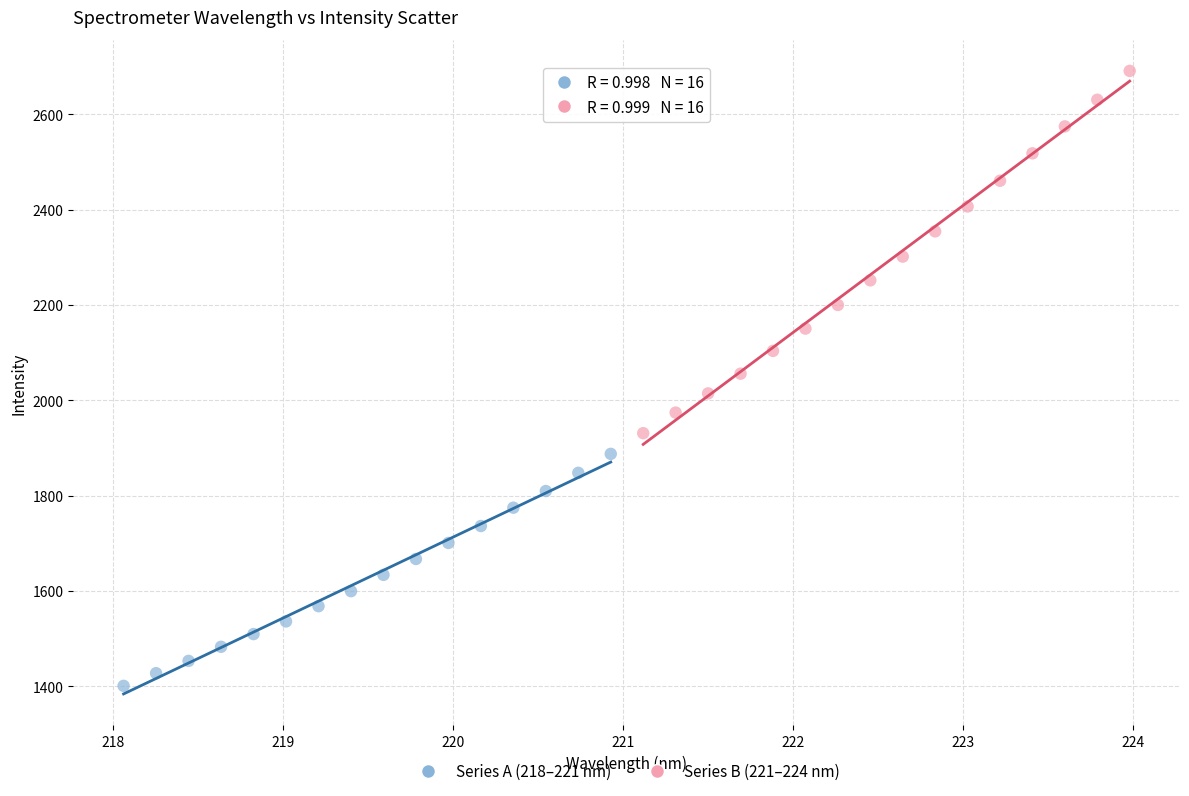

Which series has the widest spread of Y values?

Series B (221–224 nm)